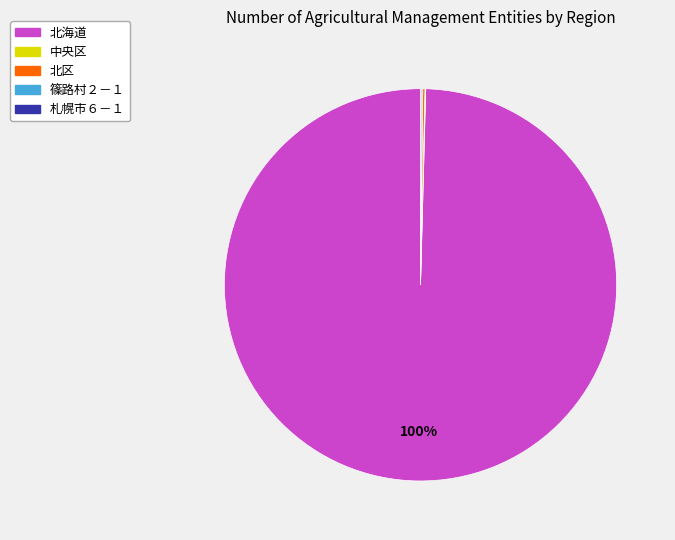

Is it true that 北海道 is 86% of the pie?

False